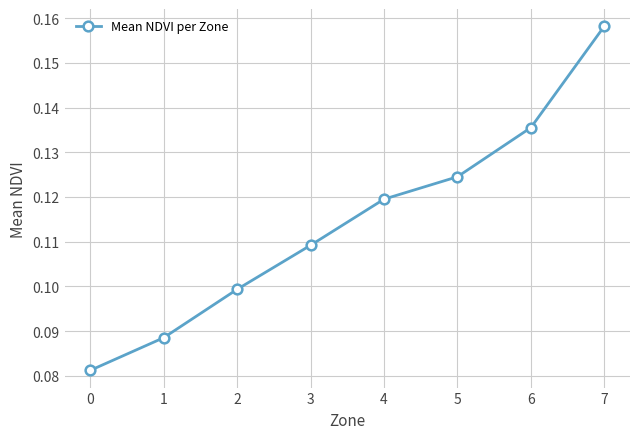

Where is the data nearest to the value 0?

0